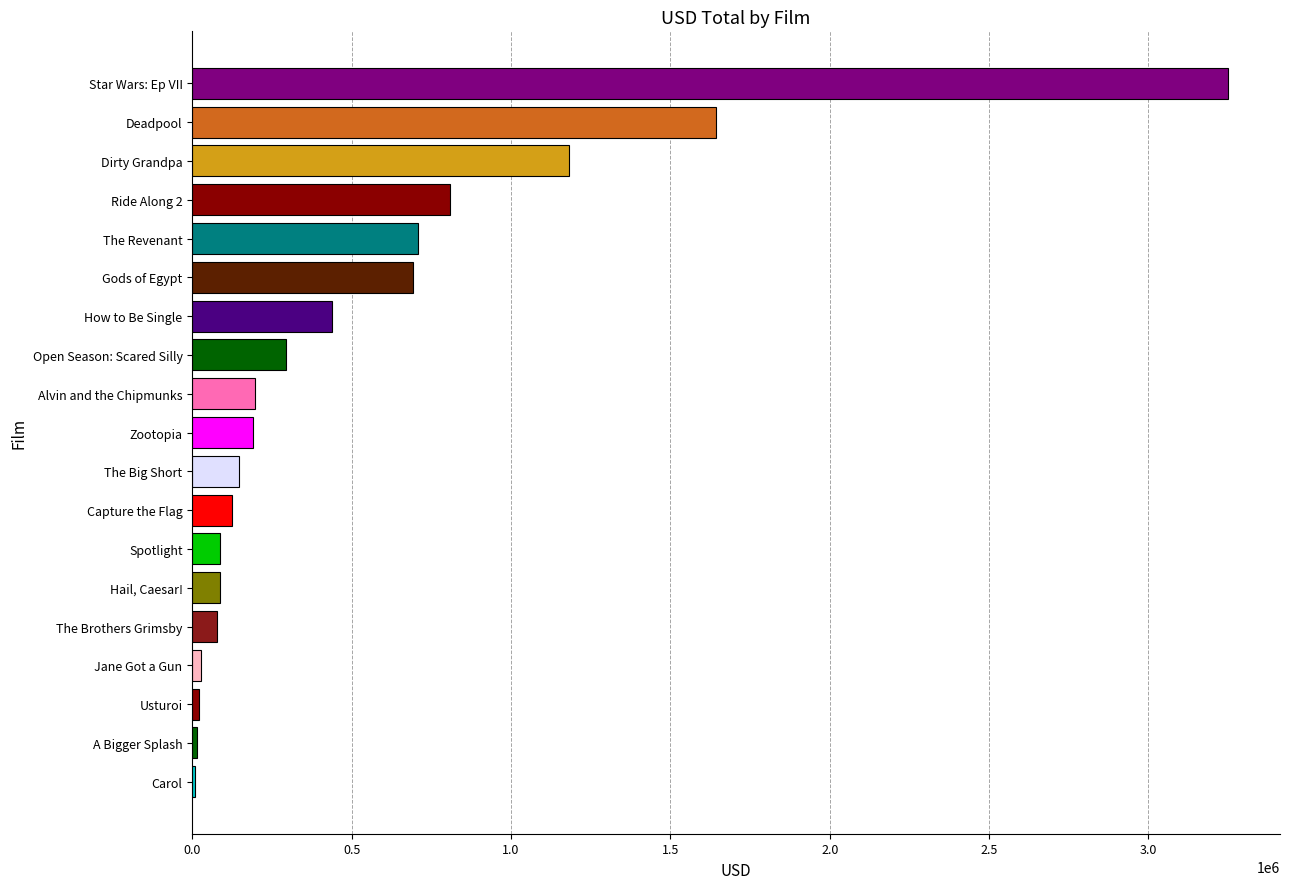

Read the value at Gods of Egypt.

692849.2